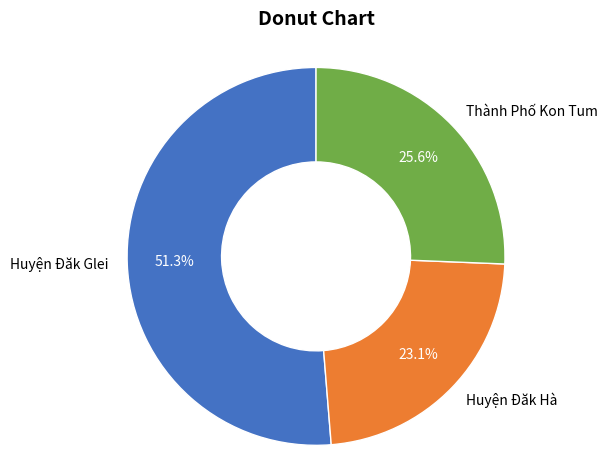

Rank the categories by value from lowest to highest.

Huyện Đăk Hà, Thành Phố Kon Tum, Huyện Đăk Glei